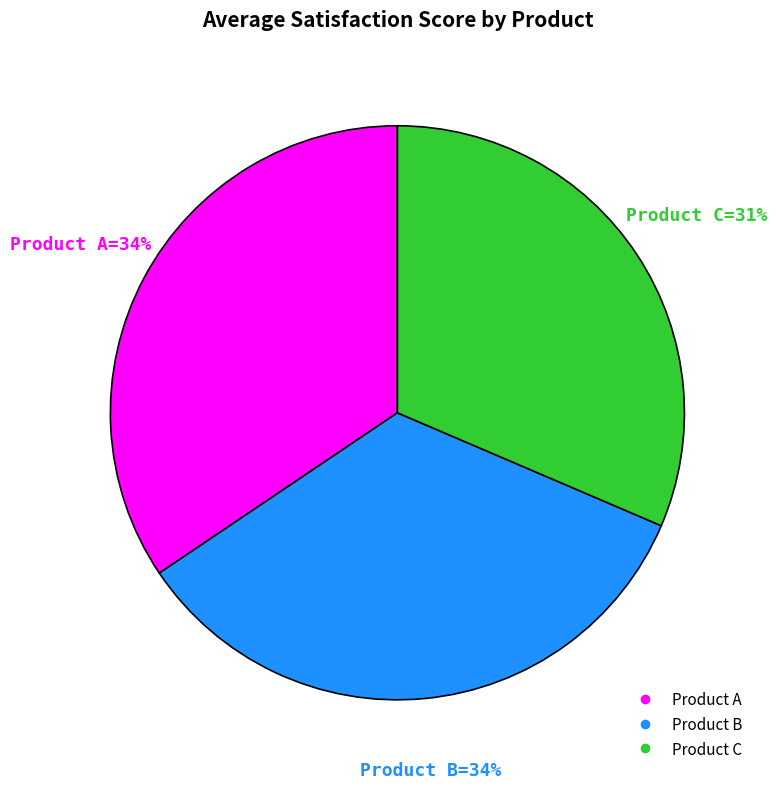

Count the number of slices in the pie.

3